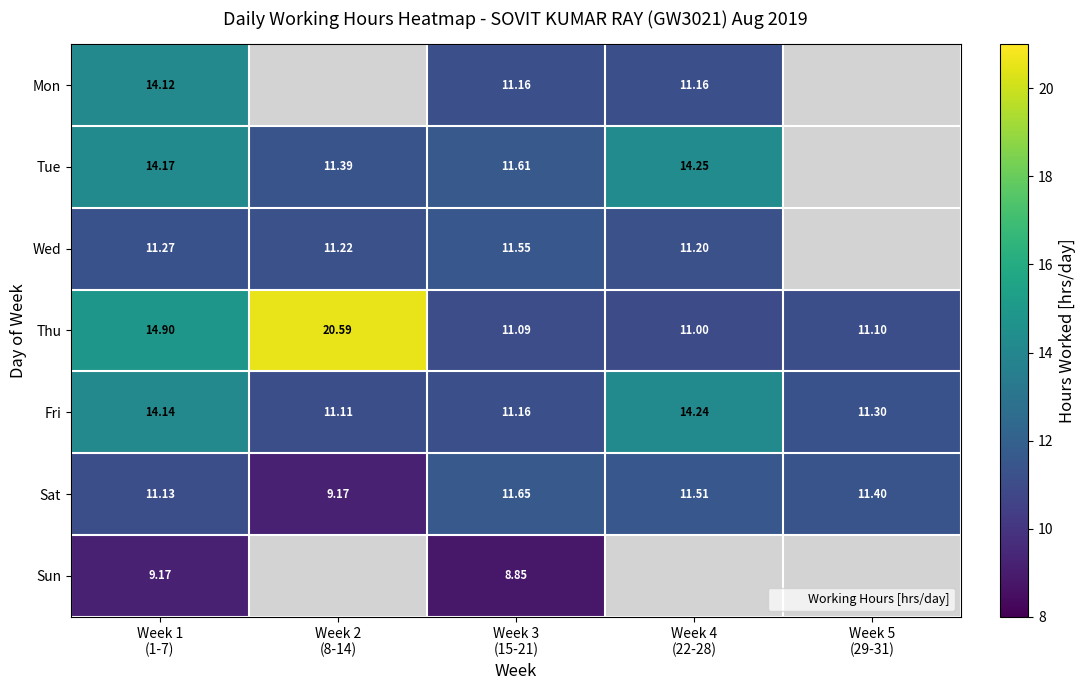

What is the maximum value shown in the chart?

20.6